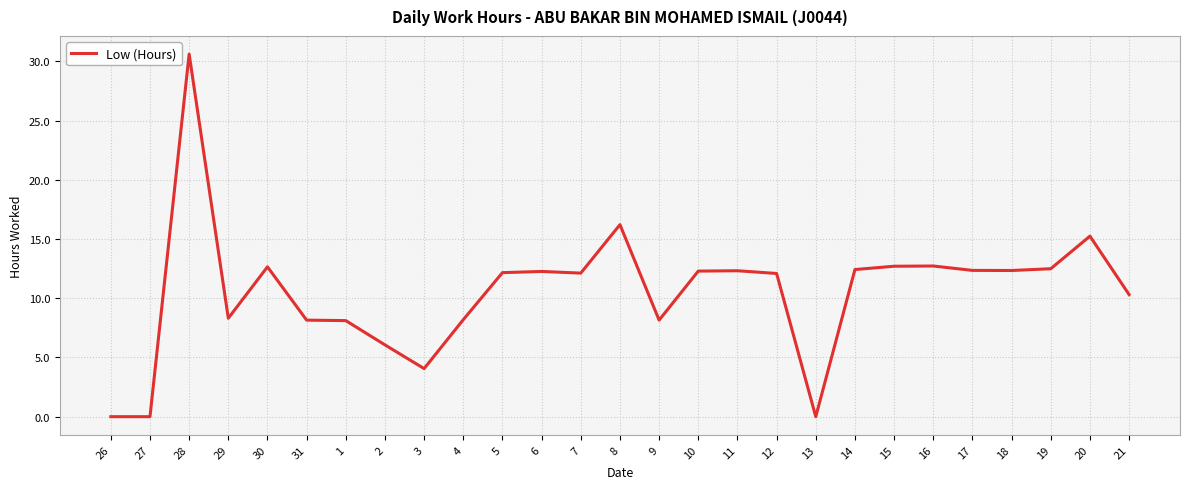

What is the change in value from 3 to 4?

+4.1